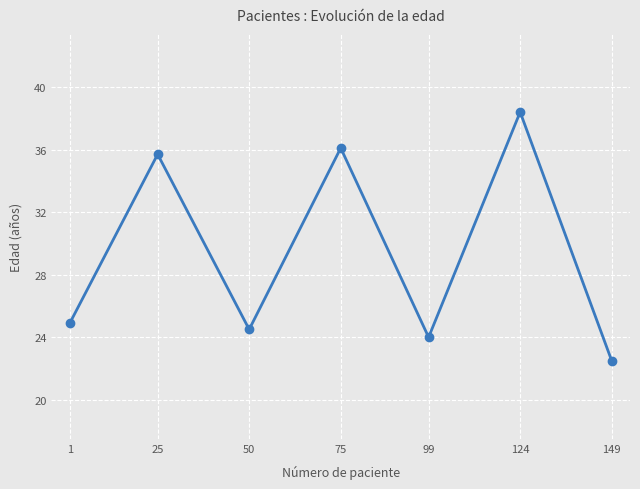

What is the change in value from 124 to 149?

-15.9